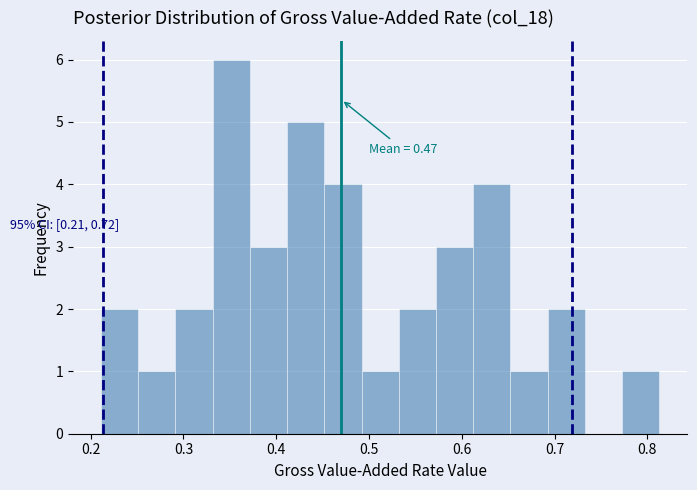

Over which range of the x-axis is the bar tallest?

0.33 to 0.37